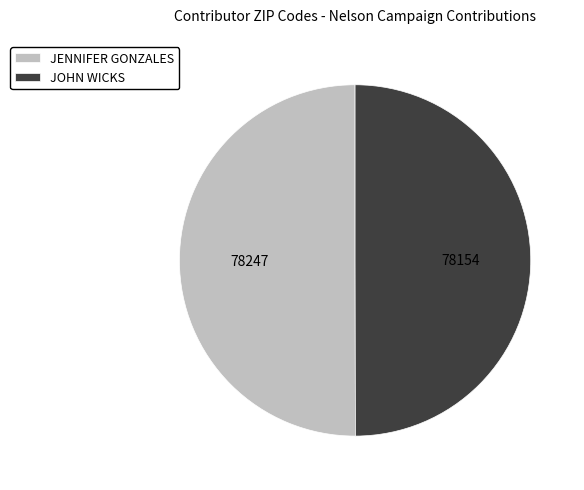

True or false: JENNIFER GONZALES accounts for 50% of the total.

True